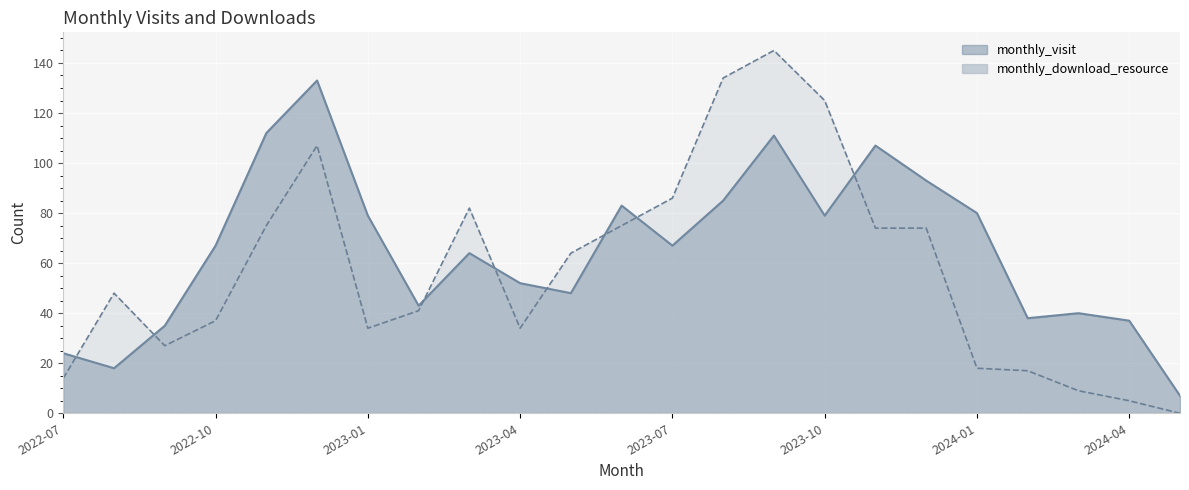

At which label does monthly_visit first exceed 67?

2022-11